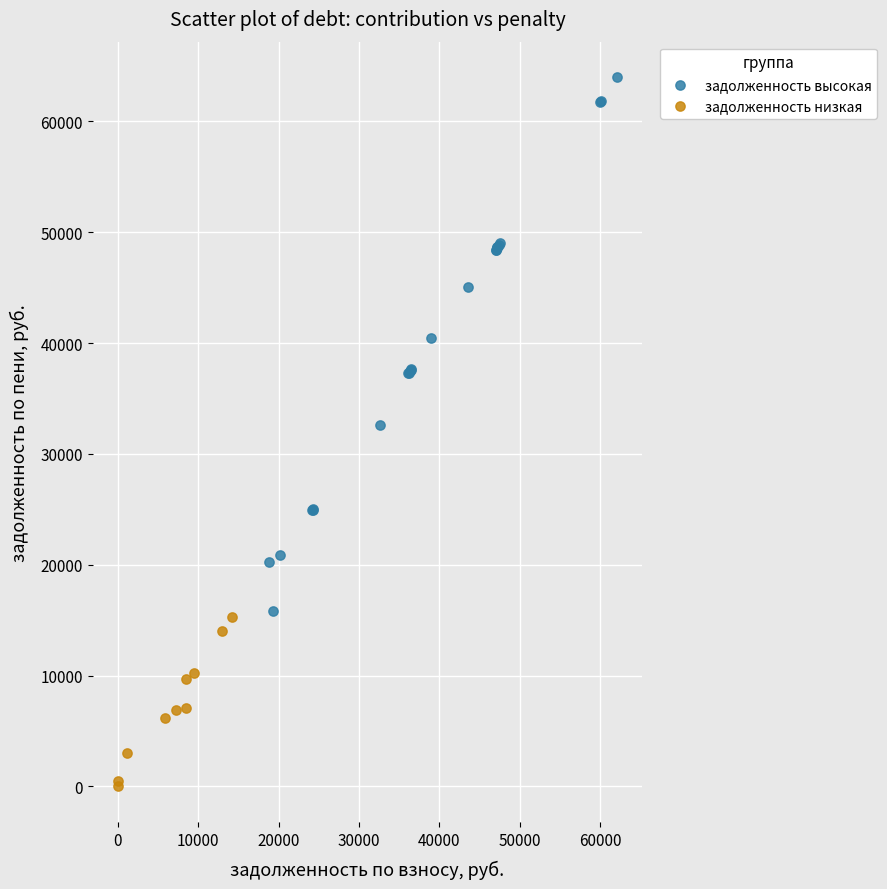

Which series reaches the minimum Y coordinate?

задолженность низкая